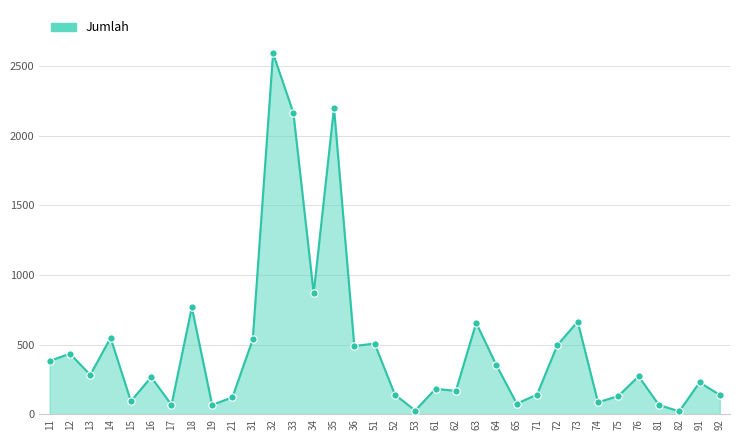

Which has a higher value, 72 or 14?

14